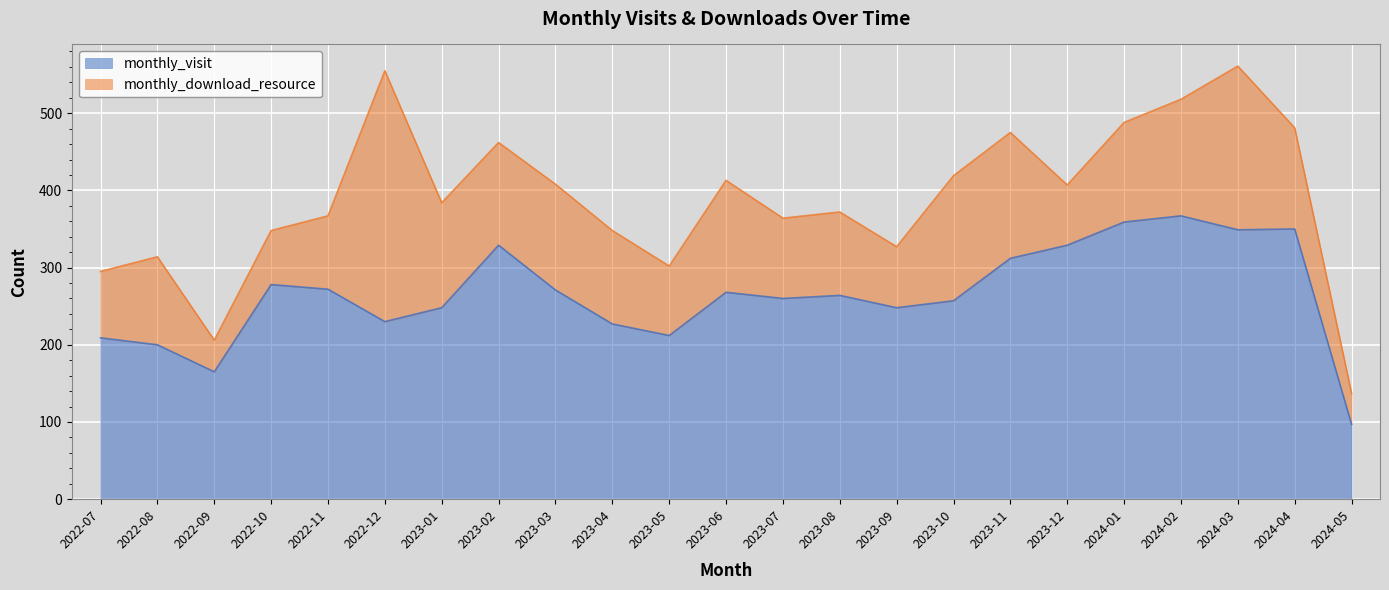

List the labels in order of value, largest first.

2024-02, 2024-01, 2024-04, 2024-03, 2023-02, 2023-12, 2023-11, 2022-10, 2022-11, 2023-03, 2023-06, 2023-08, 2023-07, 2023-10, 2023-01, 2023-09, 2022-12, 2023-04, 2023-05, 2022-07, 2022-08, 2022-09, 2024-05